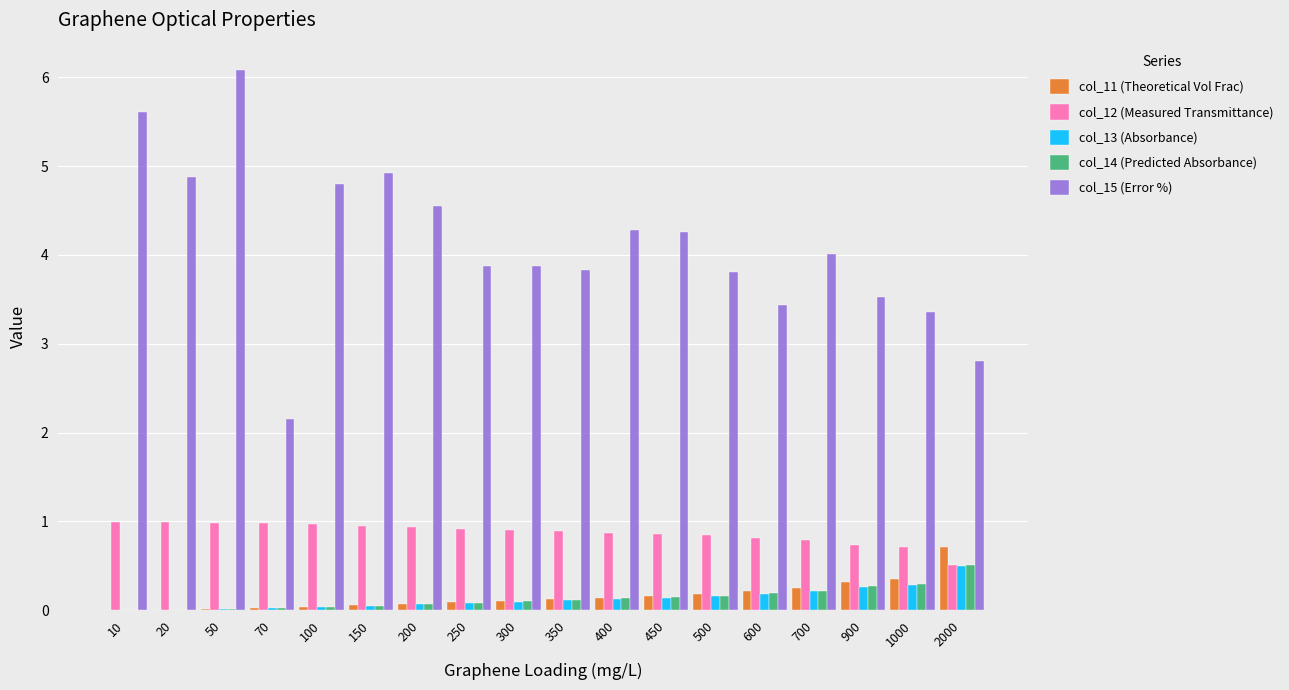

What is the difference between the col_15 (Error %) values at 20 and 10?

0.7